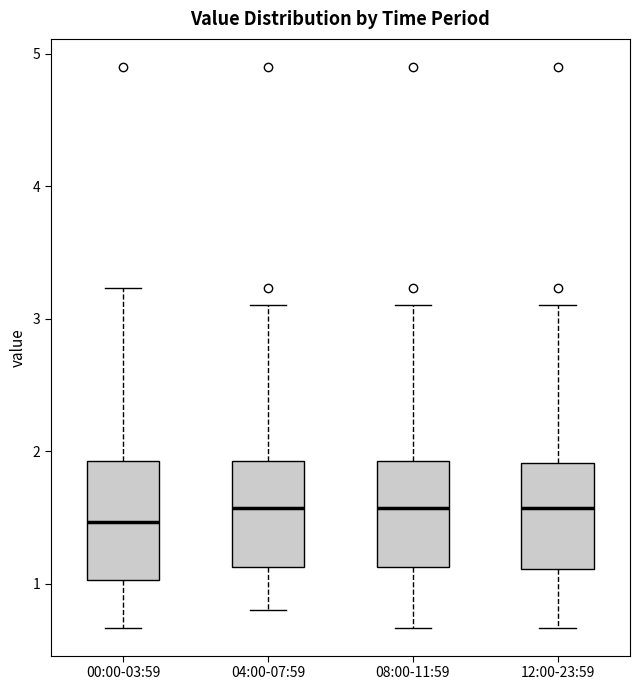

Where does the lower whisker of the box for 04:00-07:59 end on the y-axis? The values are not printed on the chart, so give them approximately, as read against the axis.

0.8